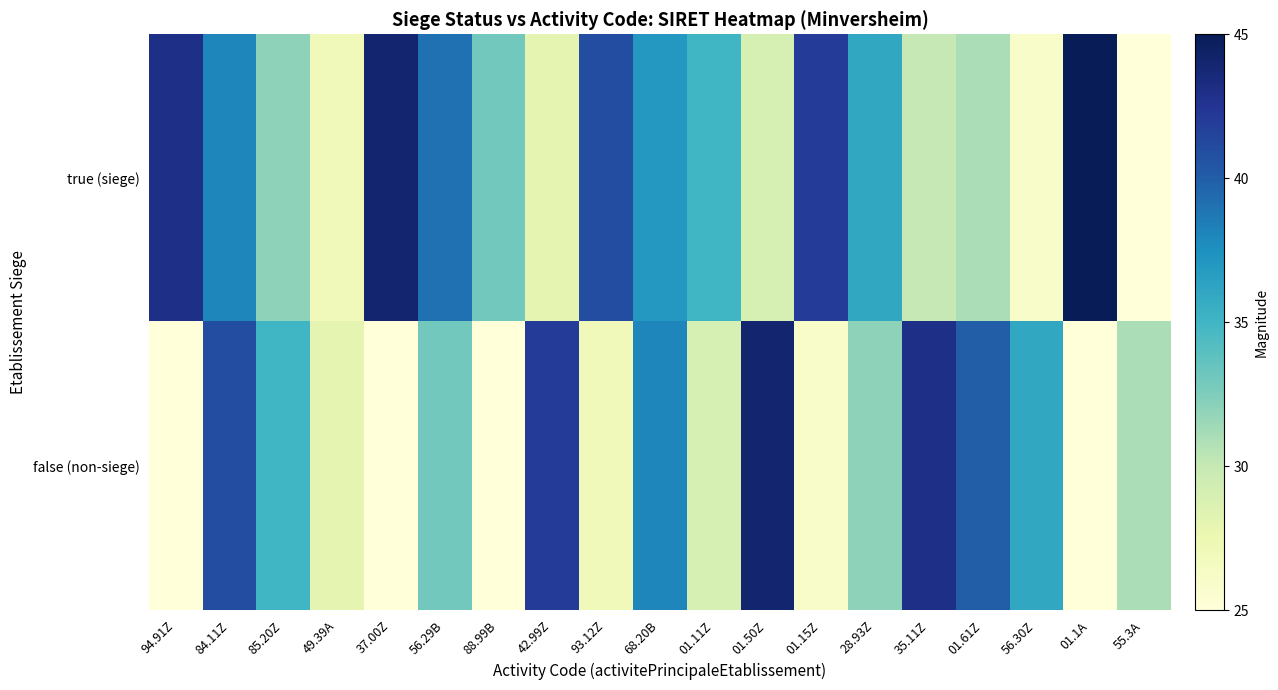

What is the difference between the highest and lowest values at 88.99B?

8